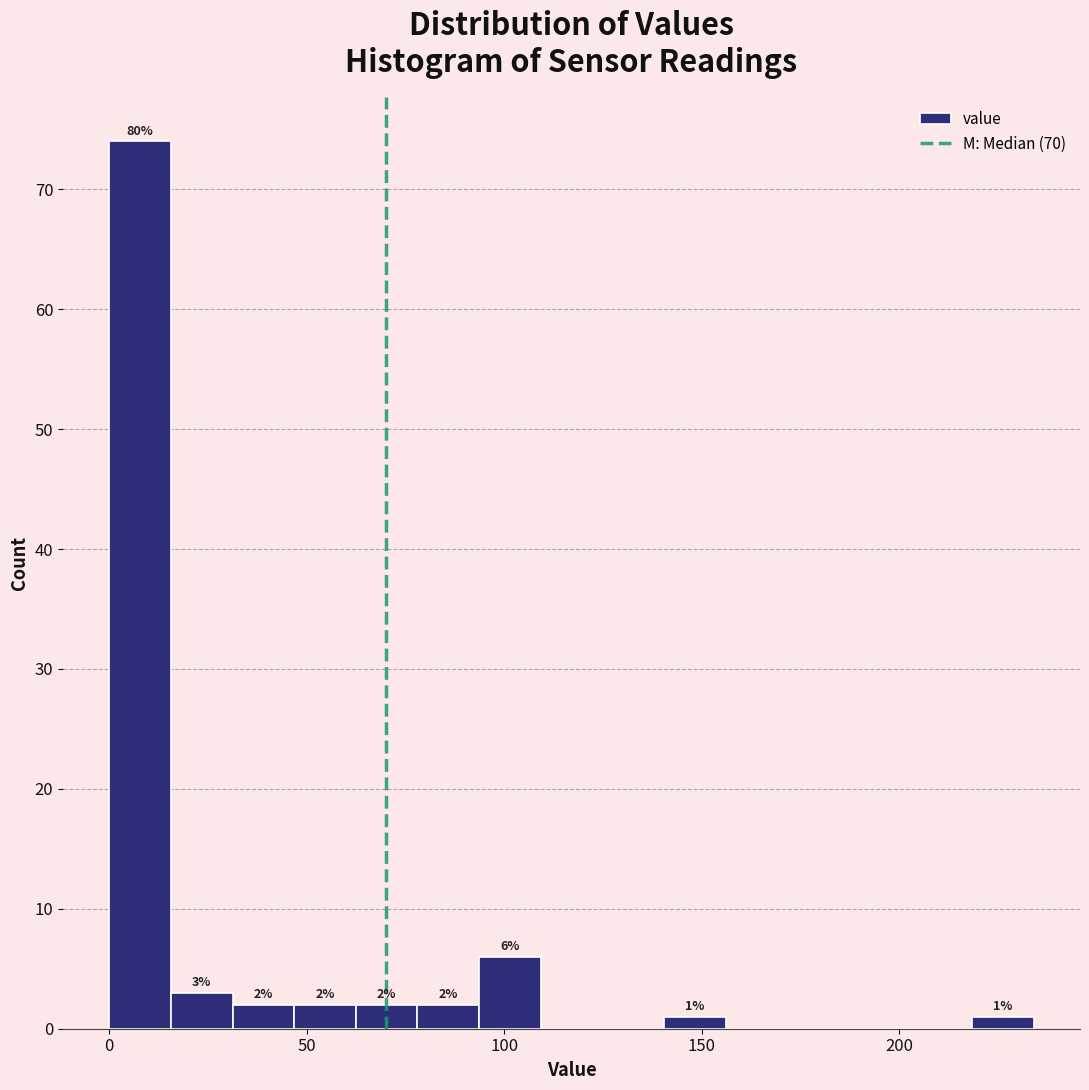

Around what value on the x-axis is the tallest bar? Give the approximate position of its centre, as read against the axis.

10